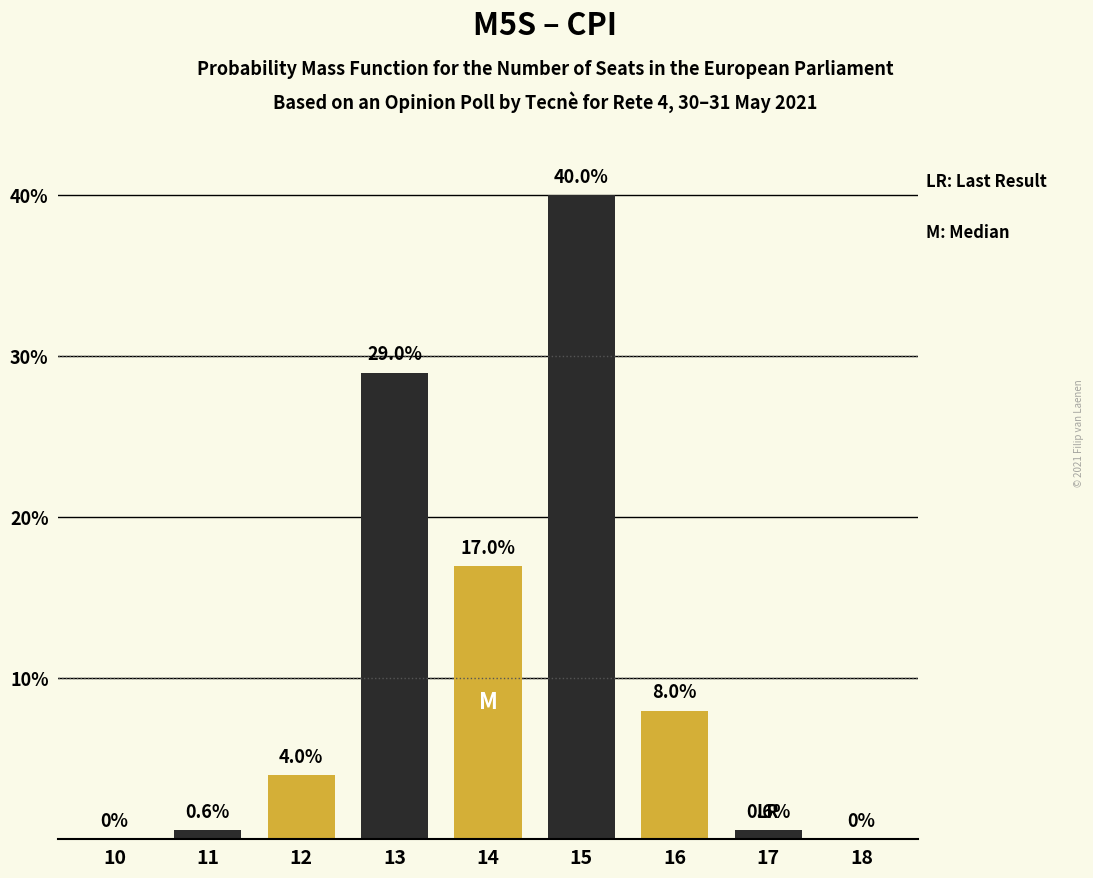

Reading left to right, what are all the values shown in this chart?

10=0.0	11=0.6	12=4.0	13=29.0	14=17.0	15=40.0	16=8.0	17=0.6	18=0.0